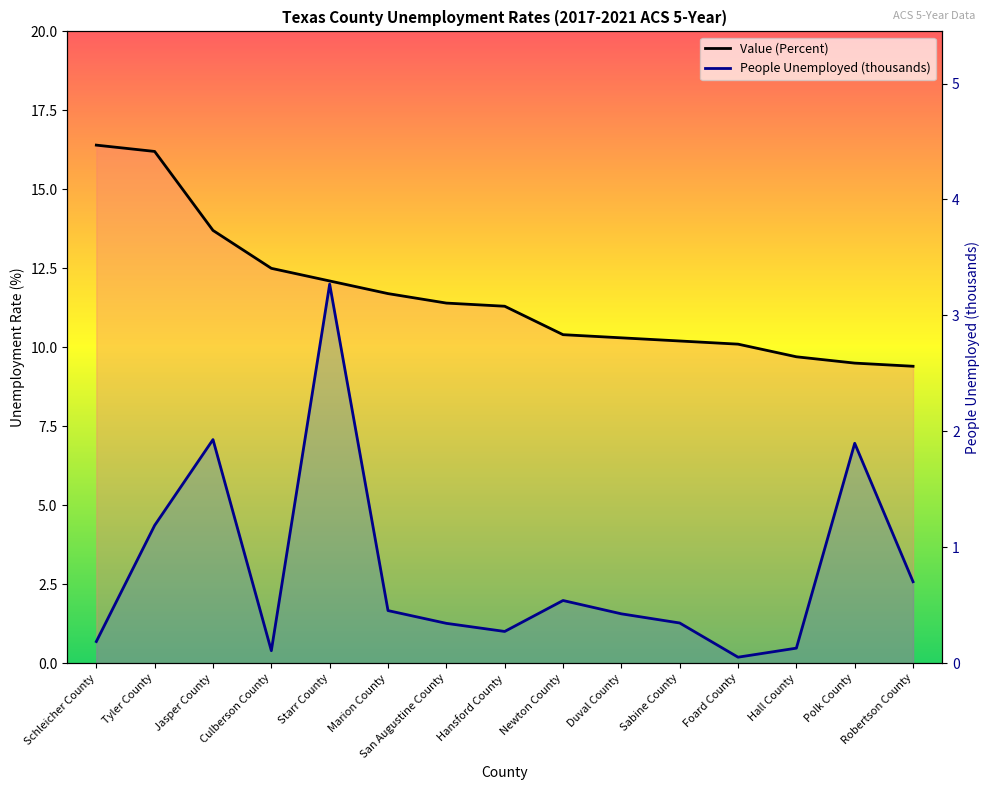

In People Unemployed (thousands), how many points are higher than both neighbors (excluding endpoints)?

4